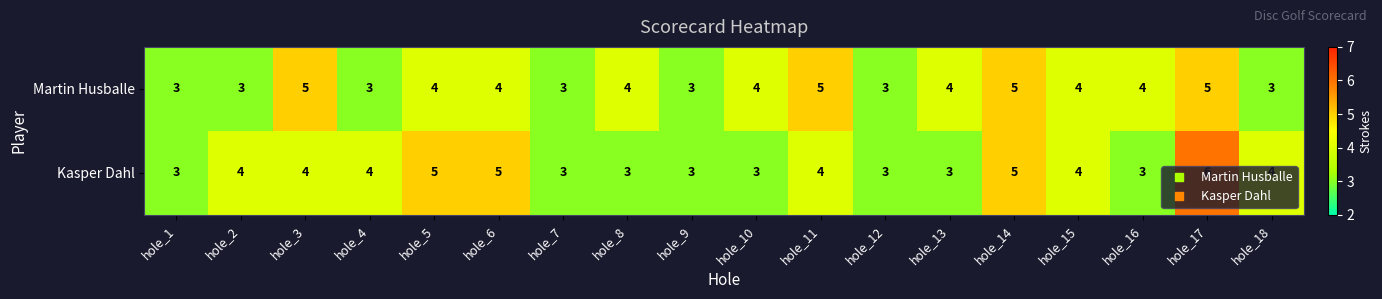

Rank the series by their maximum value, from lowest to highest.

Martin Husballe, Kasper Dahl